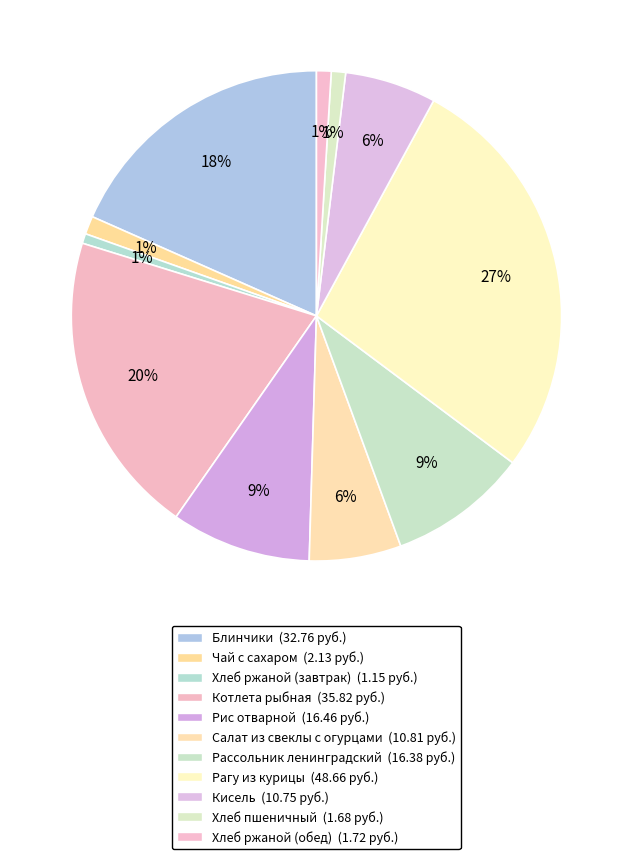

What percentage is the Хлеб ржаной (завтрак) slice, to the nearest percent?

1%